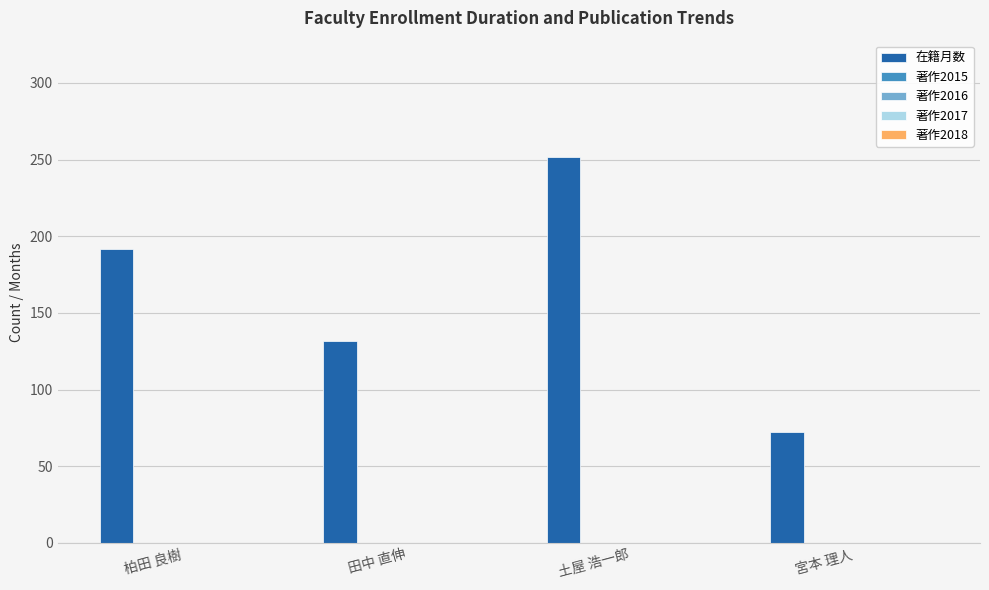

What is the greatest value displayed?

252